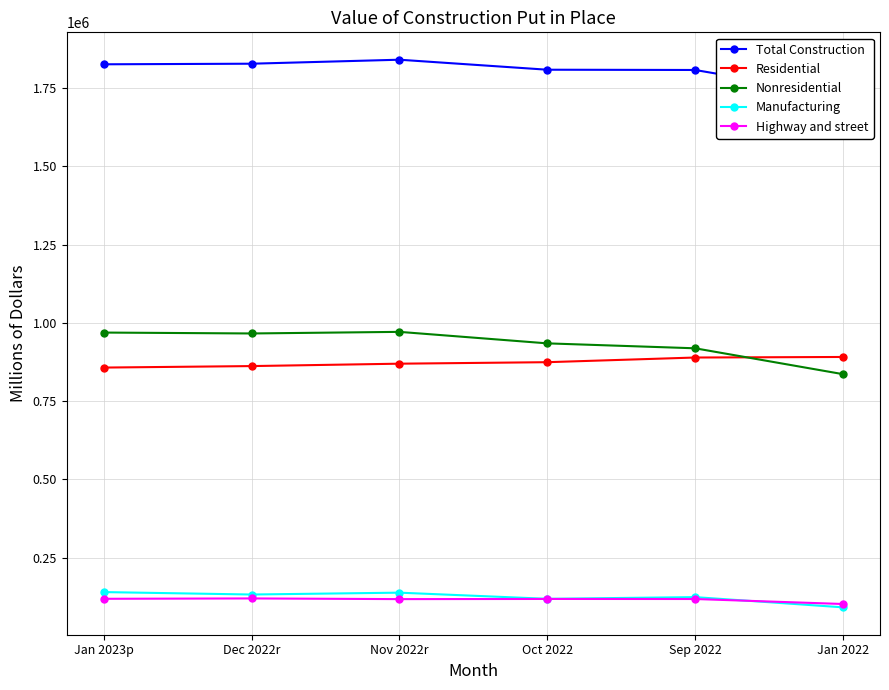

Which series has the largest total across all categories?

Total Construction